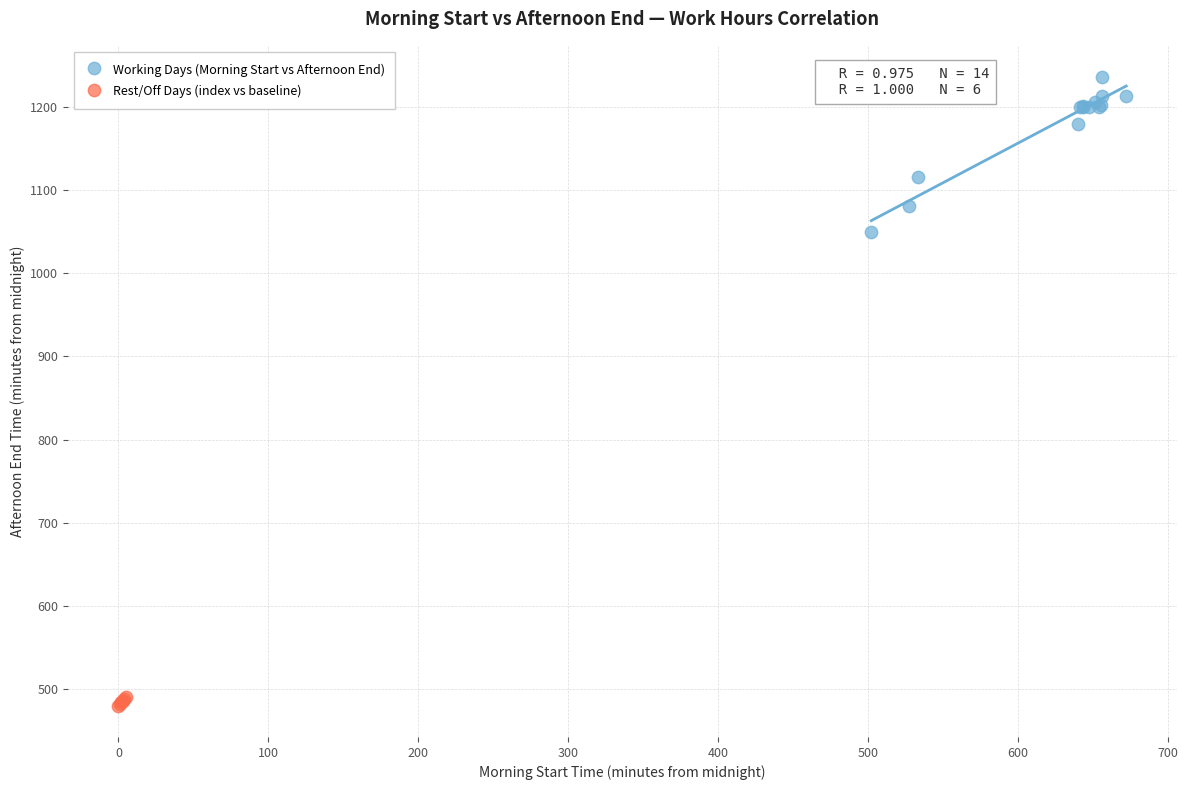

Which series has the largest Y range (max minus min)?

Working Days (Morning Start vs Afternoon End)